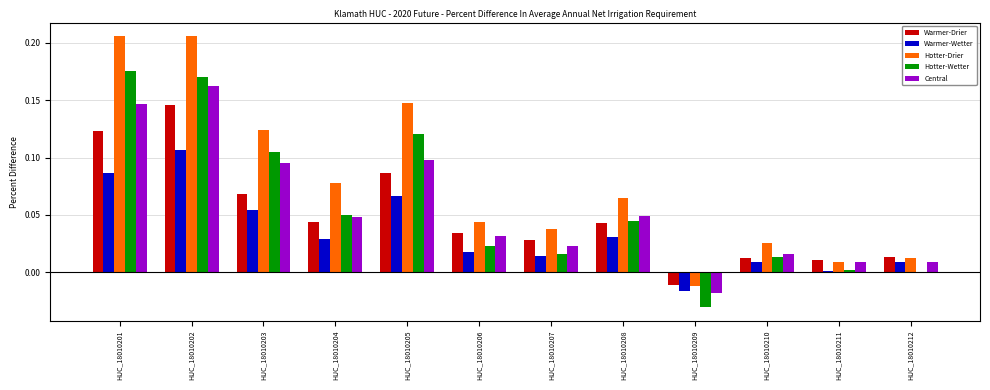

The value of Hotter-Wetter at HUC_18010204 is 0.0. True or false?

True